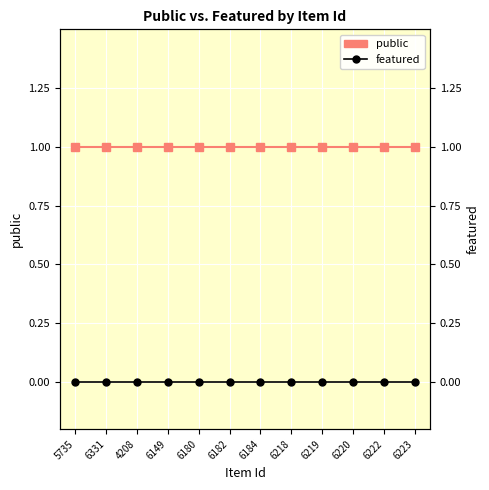

True or false: public has more than 2 points higher than both neighbors.

False